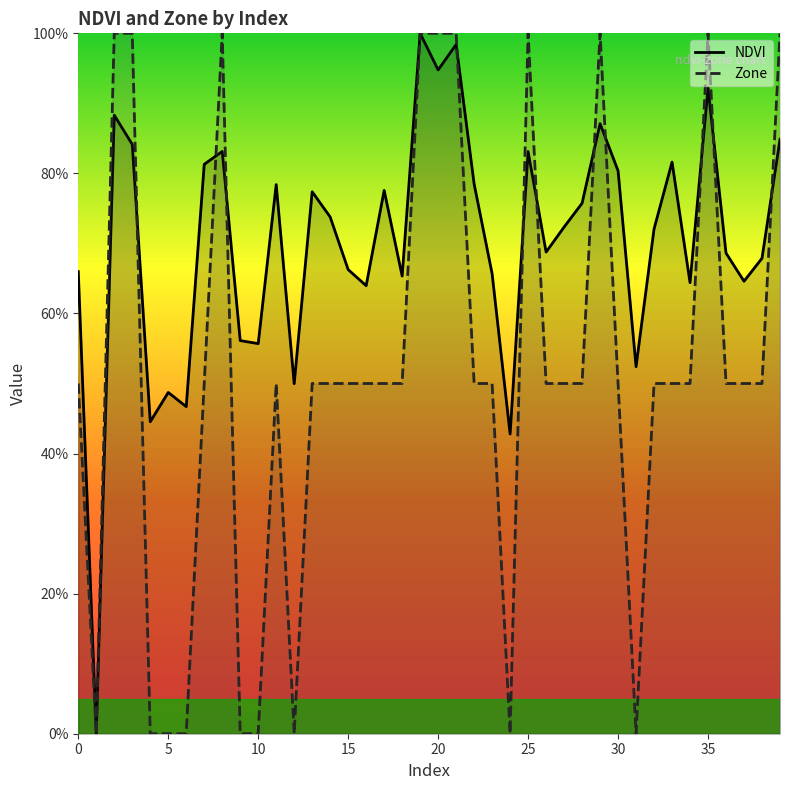

Rank the series at 14 from highest to lowest value.

NDVI, Zone